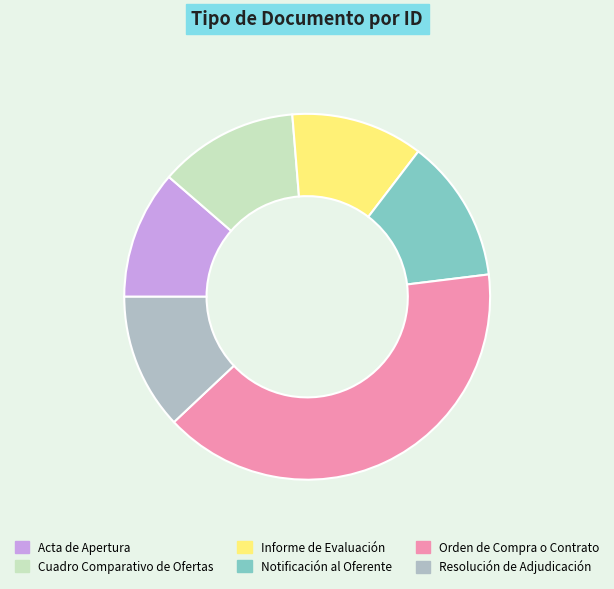

Is there a majority slice in this chart?

No